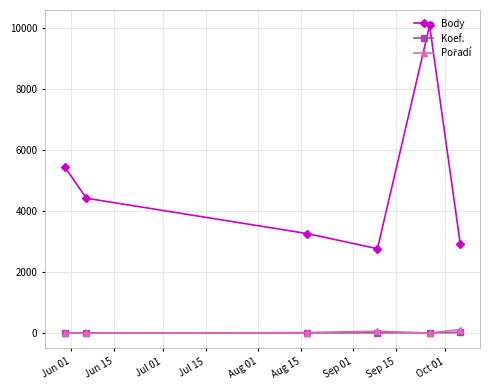

How many interior local peaks does the Body series have?

1